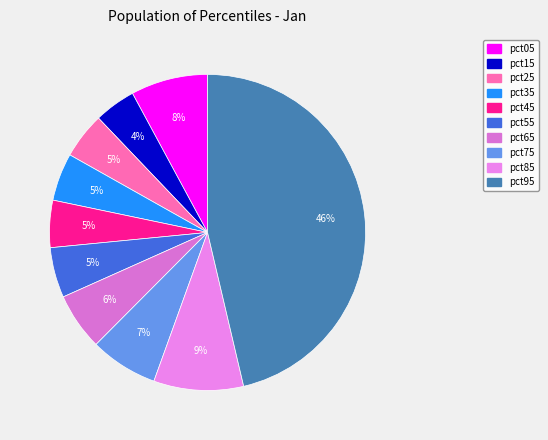

To the nearest percent, what is the combined percentage of pct75 and pct65?

13%